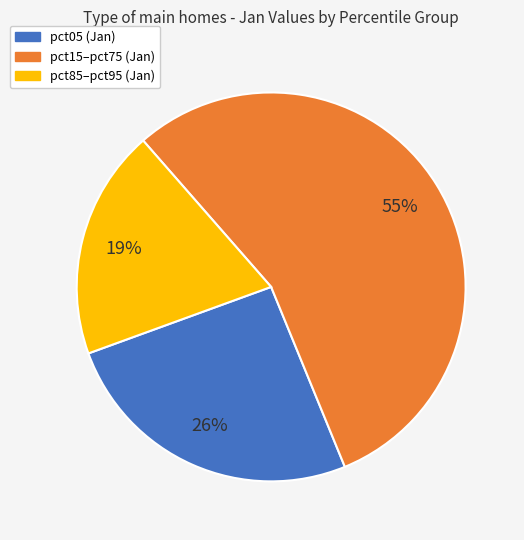

Does any single category account for the majority?

Yes